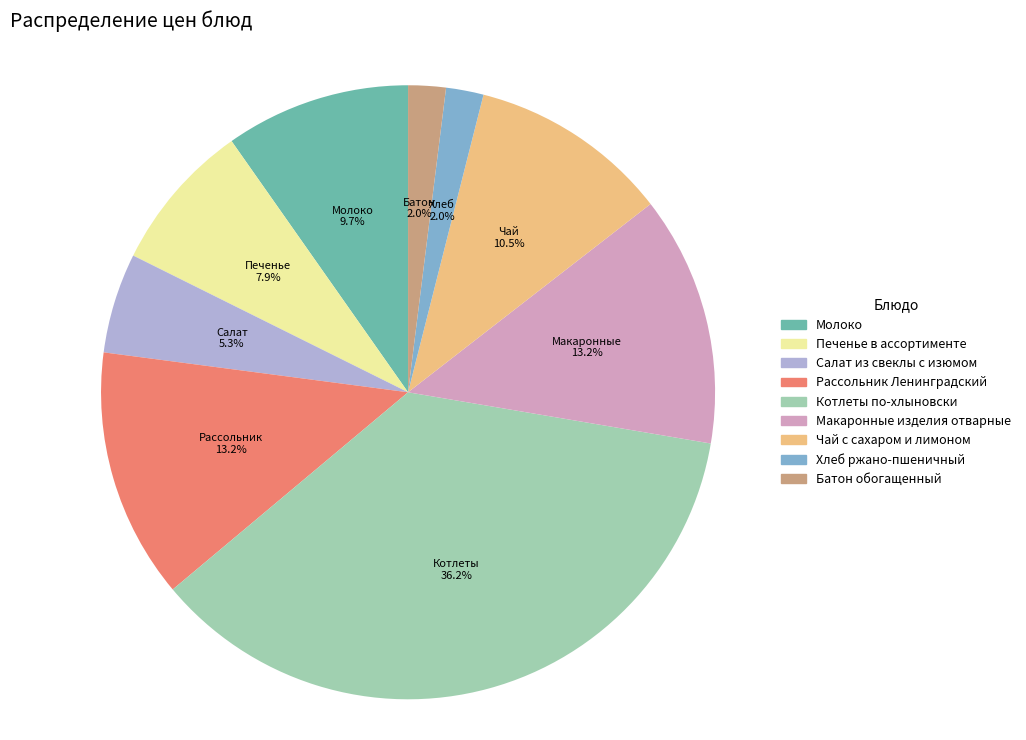

What portion of the pie excludes Чай с сахаром и лимоном?

89.5%